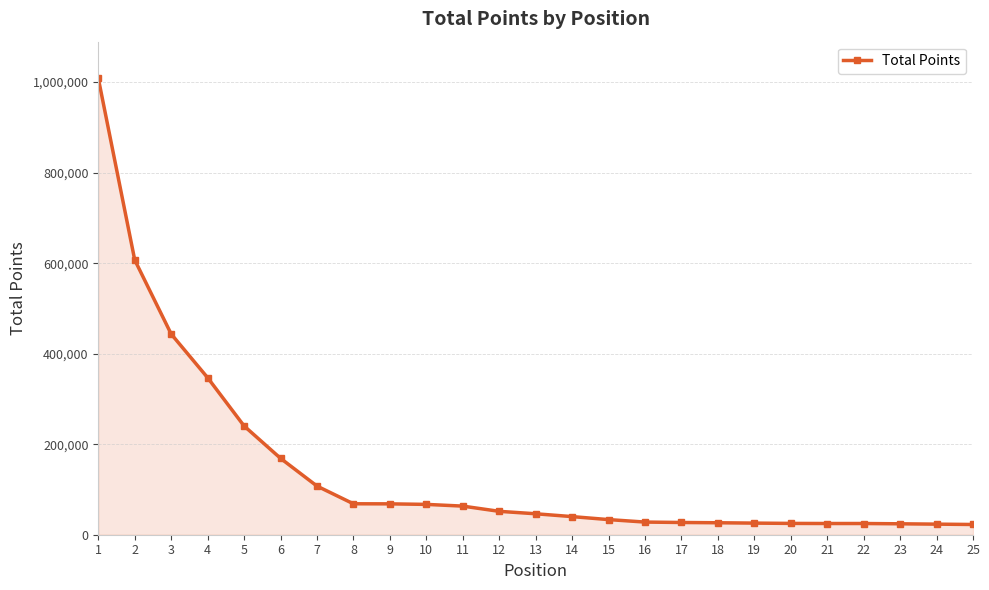

Is it true that the value at 3 is 443450?

True